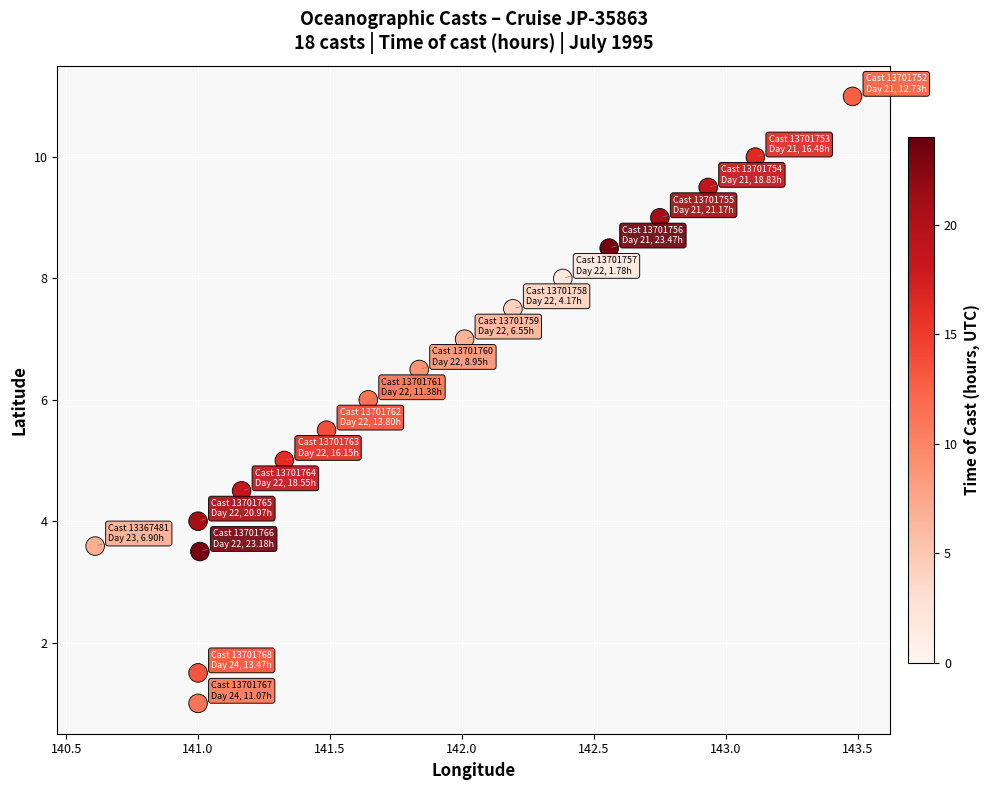

What is the range of Y values (max minus min)?

10.0